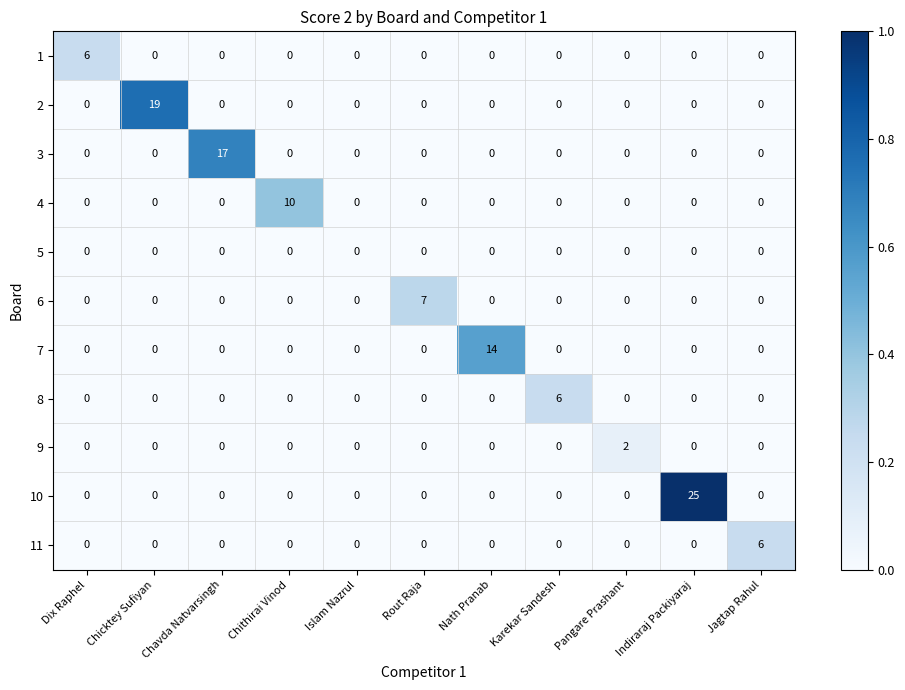

How many 1 values are between 0 and 1?

10